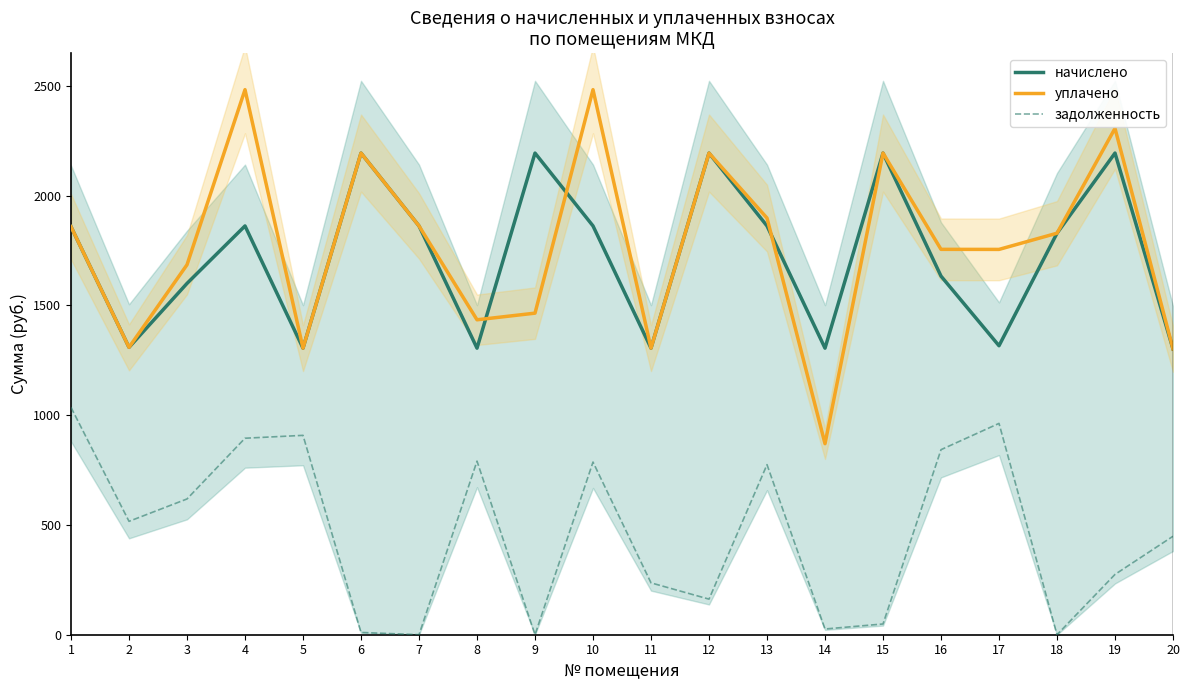

Between 3 and 4, which is larger?

4